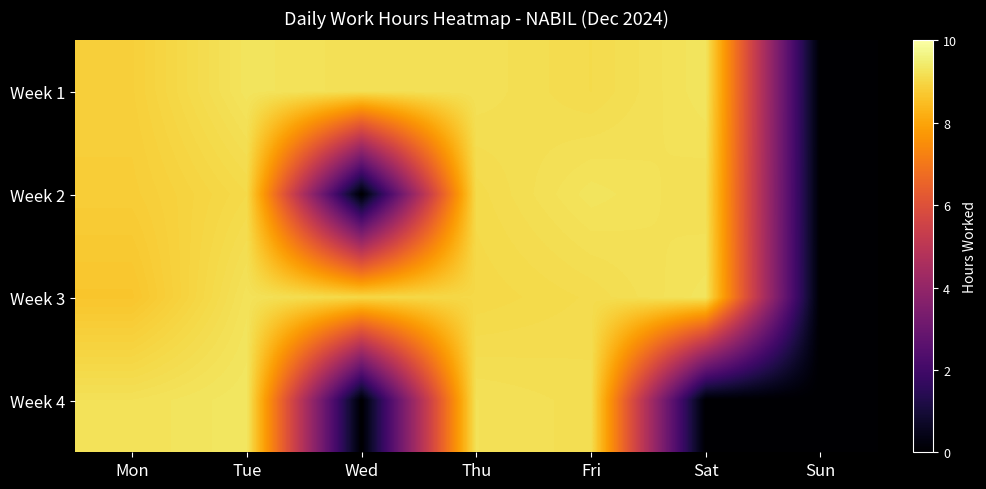

What is the total value across all series at Fri?

36.6